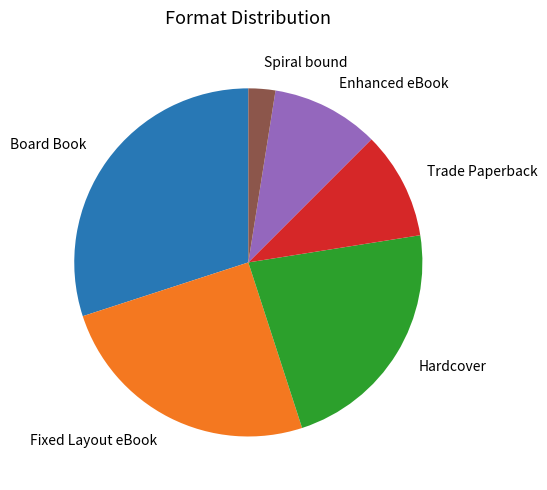

Which has a higher value, Board Book or Trade Paperback?

Board Book